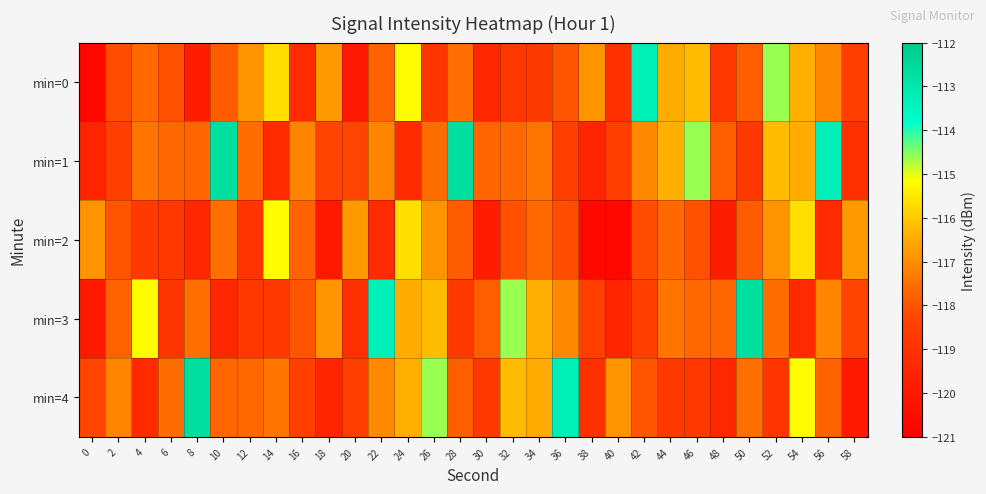

Which has a higher value, 44 or 58?

44